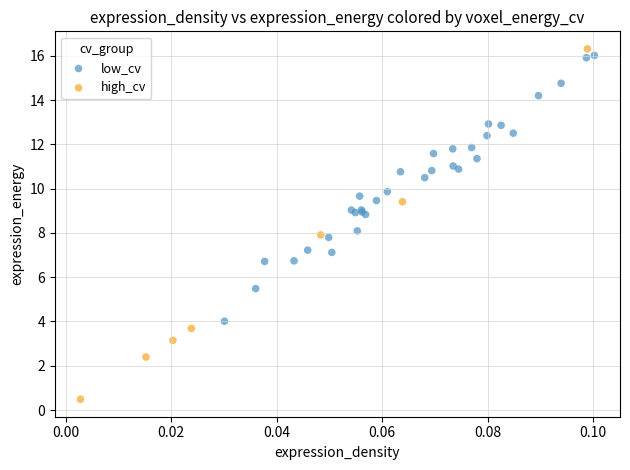

Which series reaches the minimum Y coordinate?

high_cv